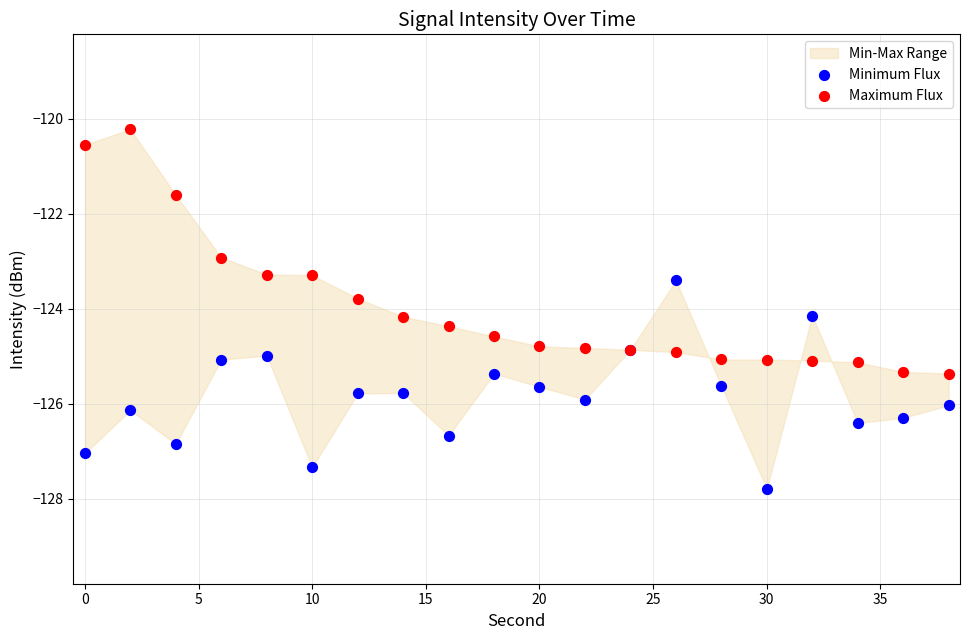

In the Maximum Flux series, what Y value is closest to -122?

-121.6